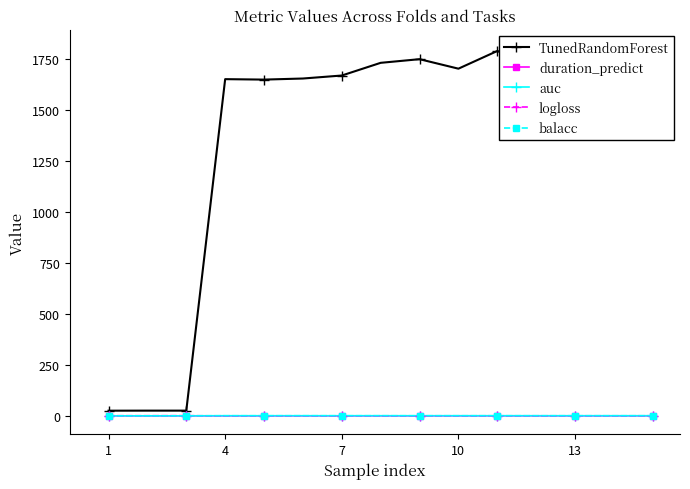

Reading right to left, list all the values displayed in this chart.

TunedRandomForest: 1805.0	1776.9	1747.0	1724.4	1790.9	1704.1	1750.7	1732.8	1670.5	1655.8	1650.5	1652.7	26.0	26.0	25.7
duration_predict: 0.6	0.6	0.6	0.6	0.6	0.6	0.5	0.5	0.5	0.5	0.5	0.5	0.5	0.5	0.5
auc: 1.0	0.9	0.9	0.9	1.0	0.9	1.0	1.0	1.0	1.0	1.0	1.0	0.6	0.6	0.6
logloss: 0.0	0.2	0.2	0.3	0.0	0.2	0.0	0.0	0.1	0.0	0.1	0.0	1.2	1.0	1.0
balacc: 0.9	0.9	0.9	0.9	0.9	0.9	0.8	1.0	0.9	1.0	0.9	0.9	0.4	0.4	0.5